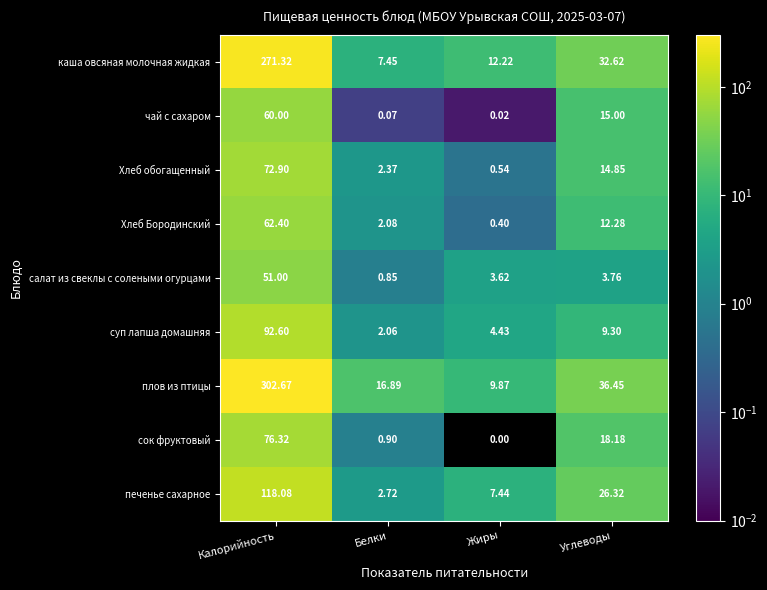

List the labels in order of плов из птицы value, smallest first.

Жиры, Белки, Углеводы, Калорийность